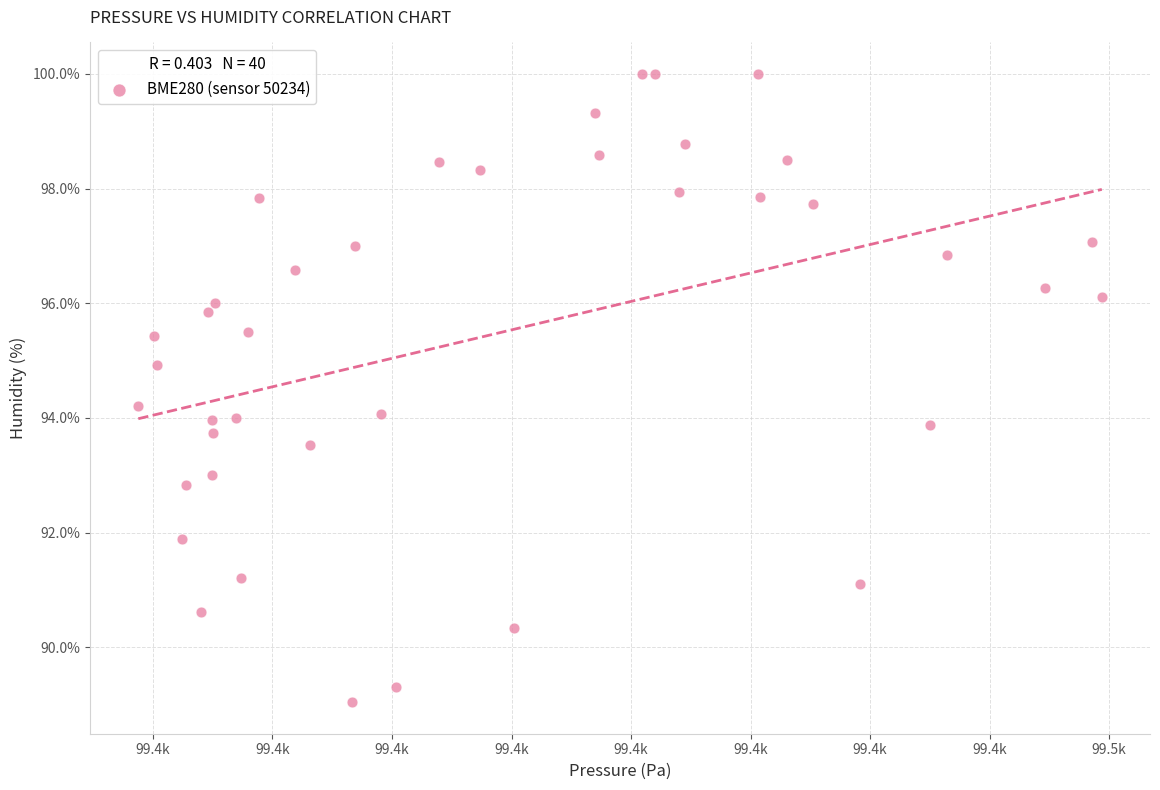

What is the range of X values (max minus min)?

80.6